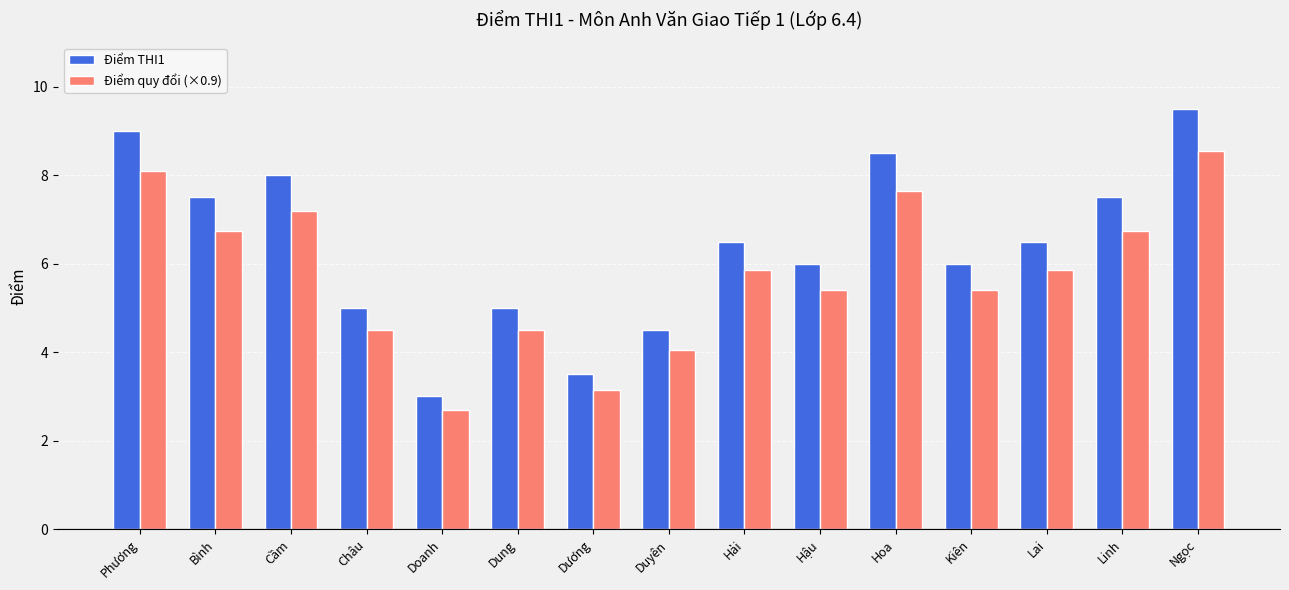

What is the total value across all series at Dung?

9.5